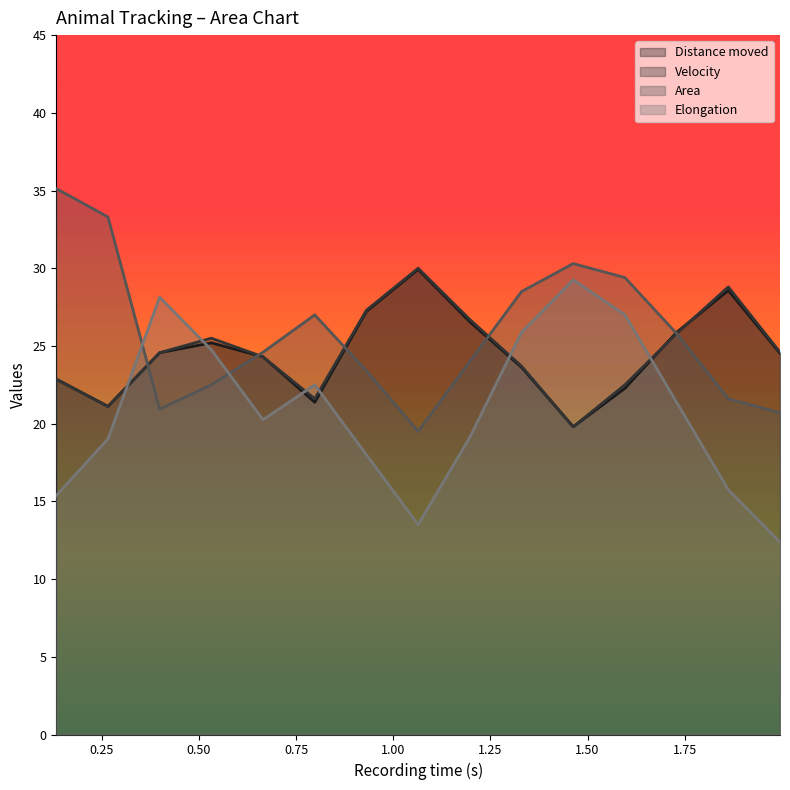

Which series ends up on top after the final intersection of Area and Elongation?

Area